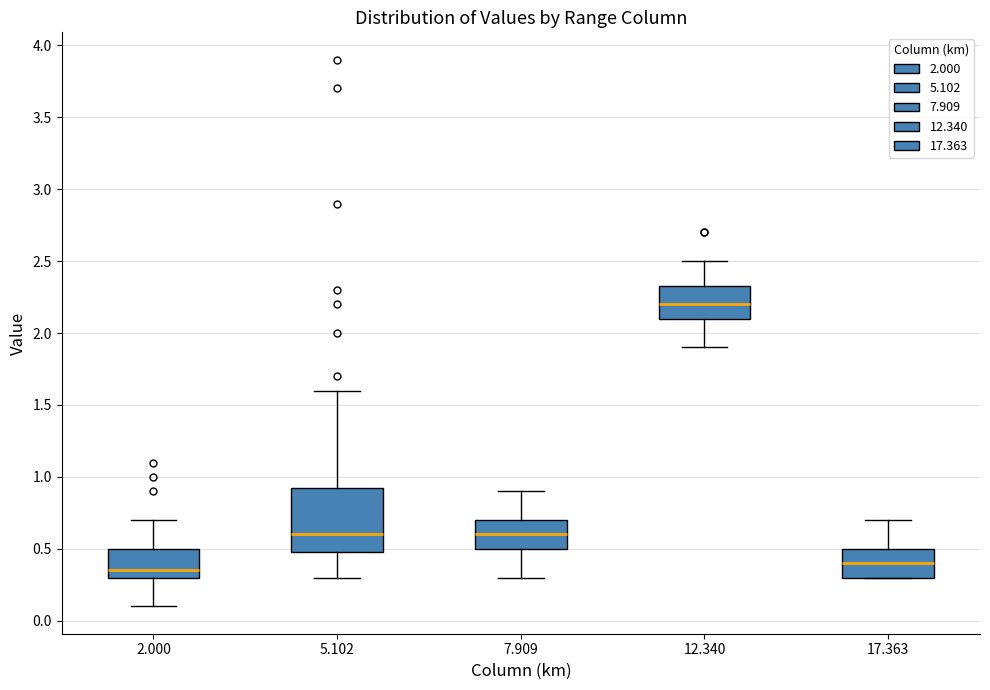

Which box has the highest median line?

12.340